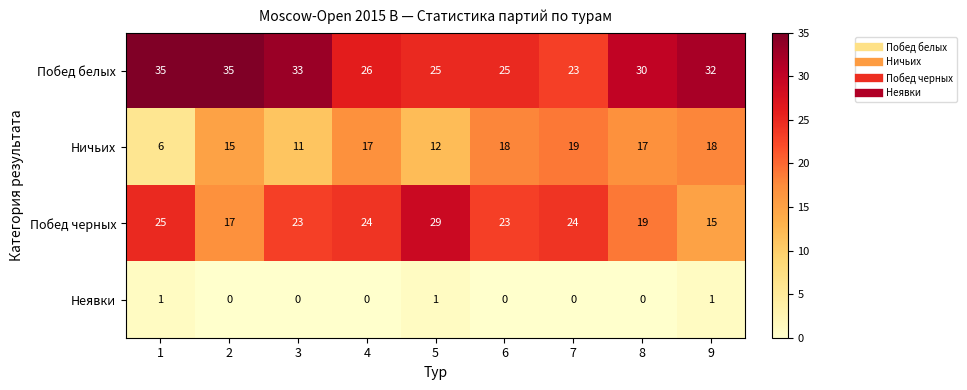

At 2, list the series in order from largest to smallest.

Побед белых, Побед черных, Ничьих, Неявки